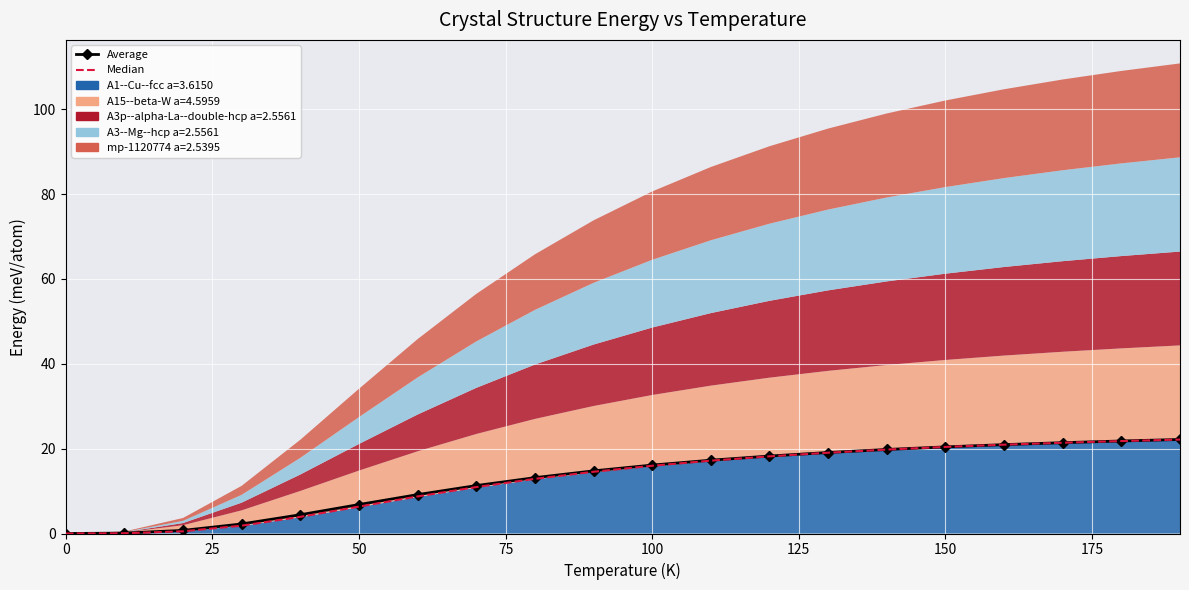

What is the sum of all Median values?

256.6